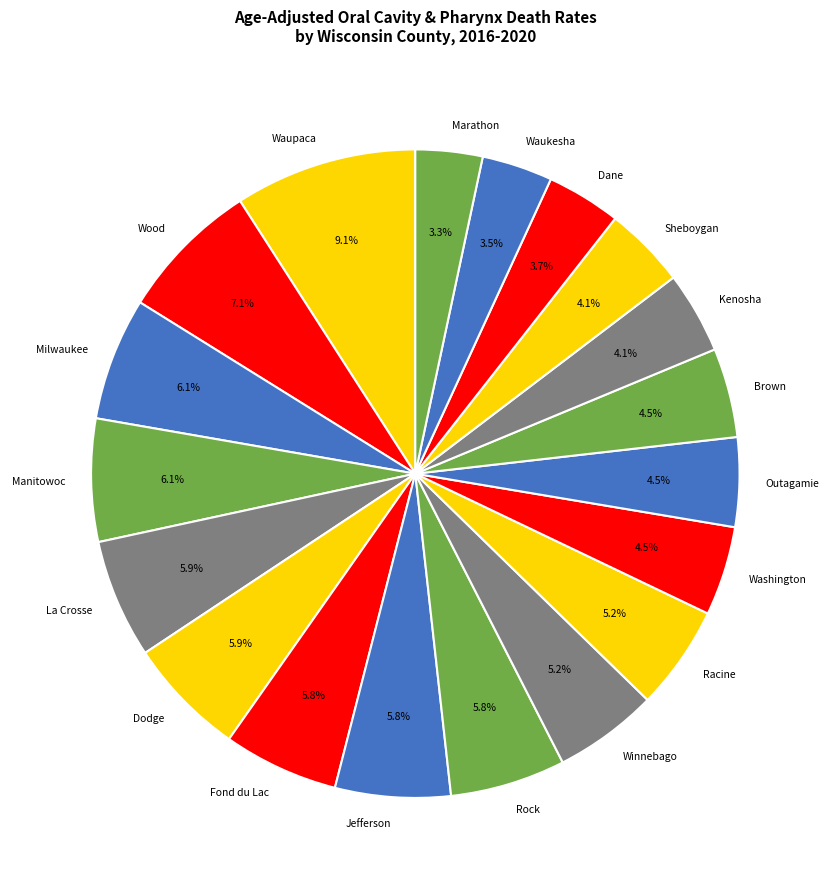

Does any single category account for the majority?

No